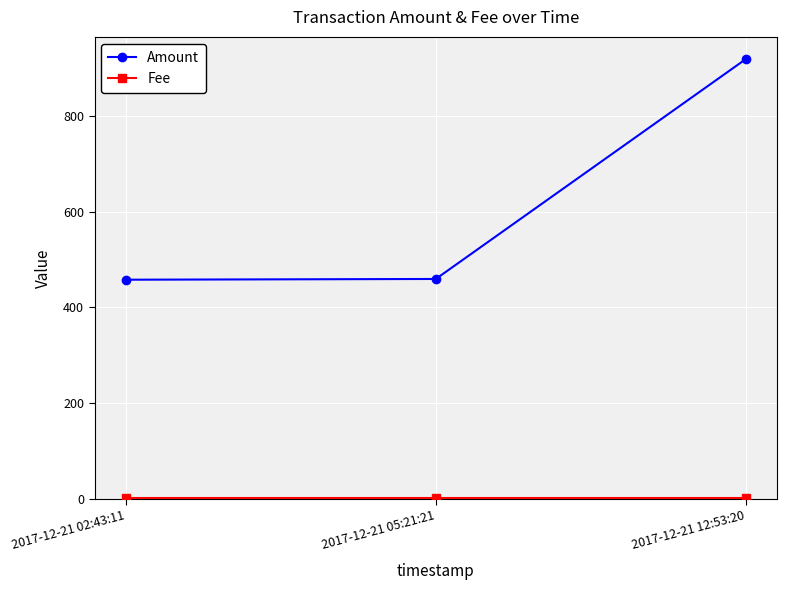

How many lines are shown in the chart?

2